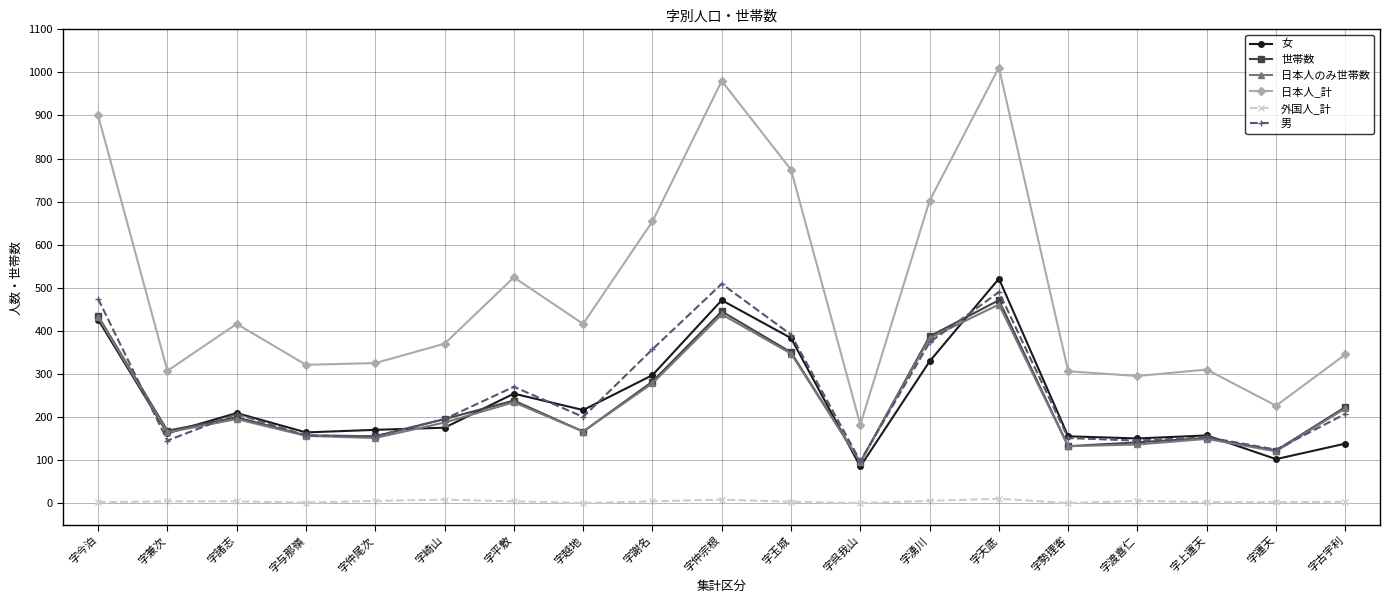

What is the difference between the maximum and minimum values in the 外国人_計 series?

10